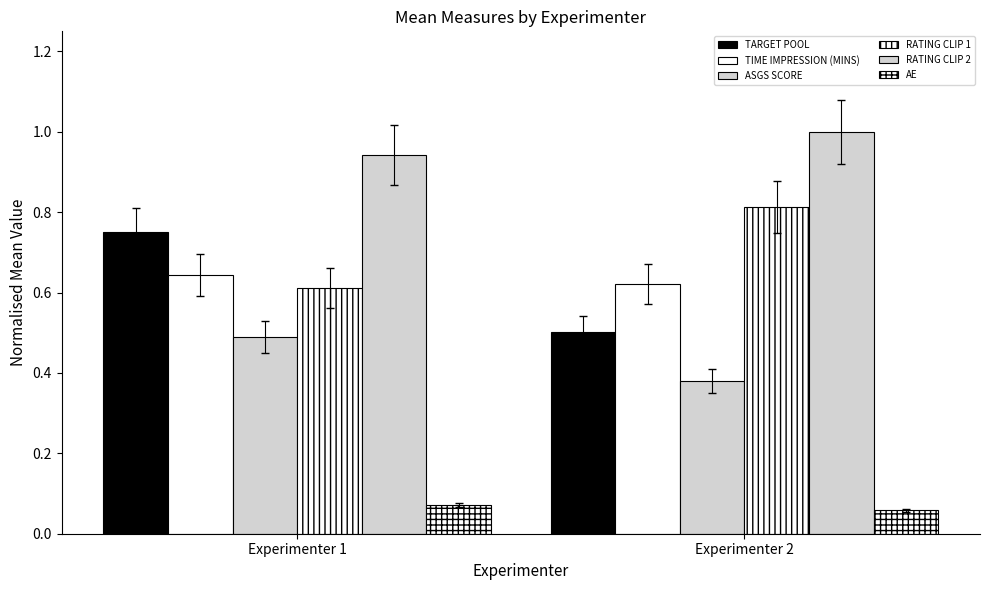

Does the chart contain any negative values?

No